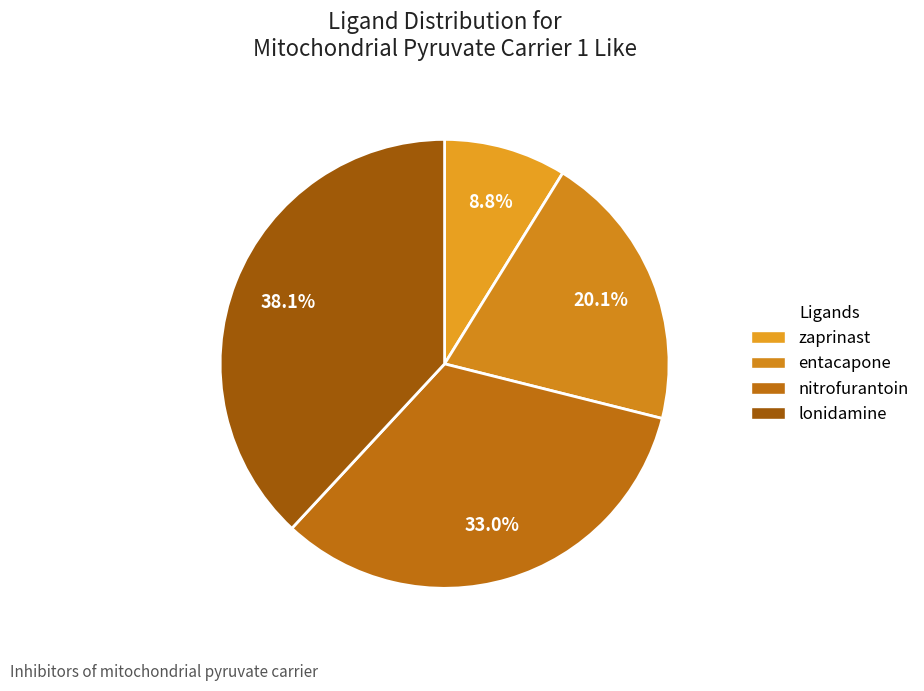

To the nearest percent, what is the difference between the largest and smallest slice percentages?

29%